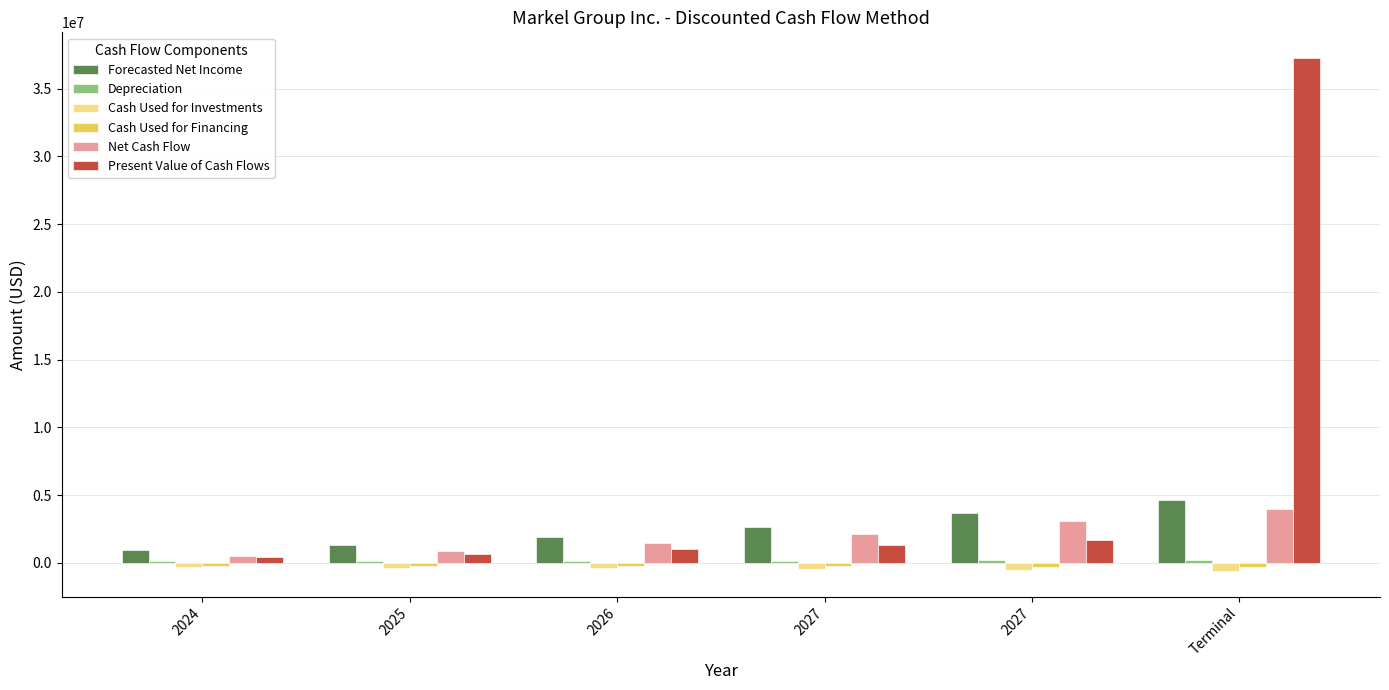

Rank the series by their maximum value, from lowest to highest.

Cash Used for Investments, Cash Used for Financing, Depreciation, Net Cash Flow, Forecasted Net Income, Present Value of Cash Flows